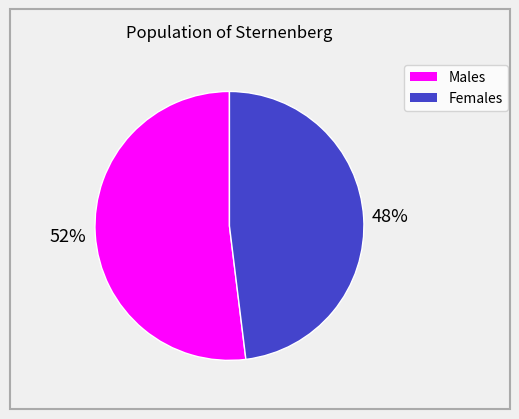

Is there a majority slice in this chart?

Yes